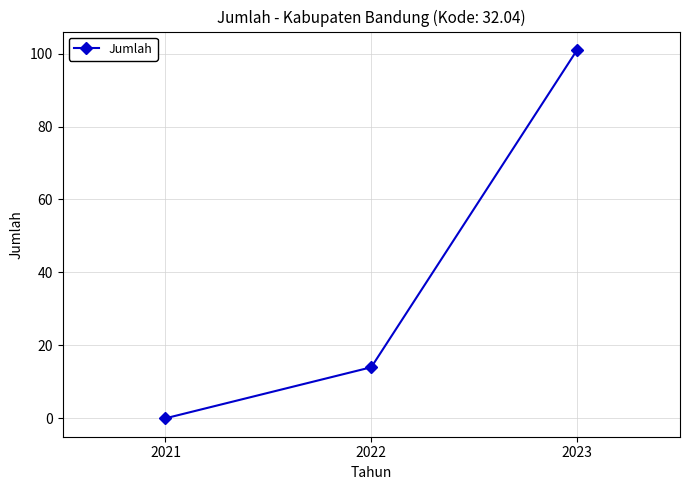

How many positive values are there?

2